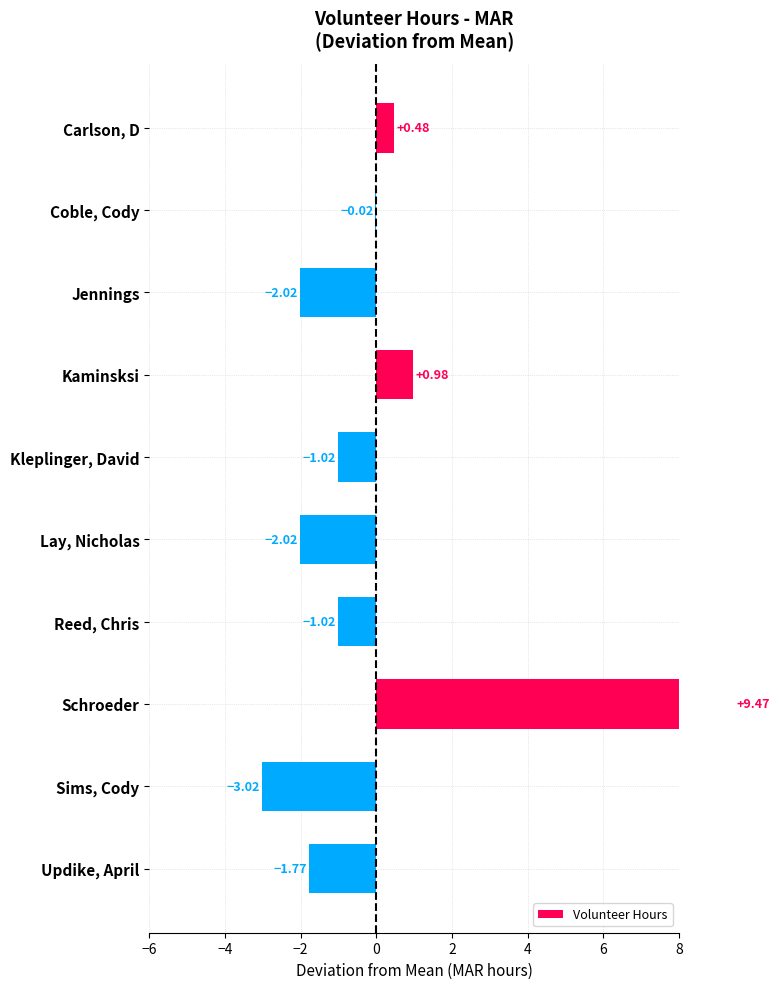

What is the difference between the maximum and second lowest values?

11.5